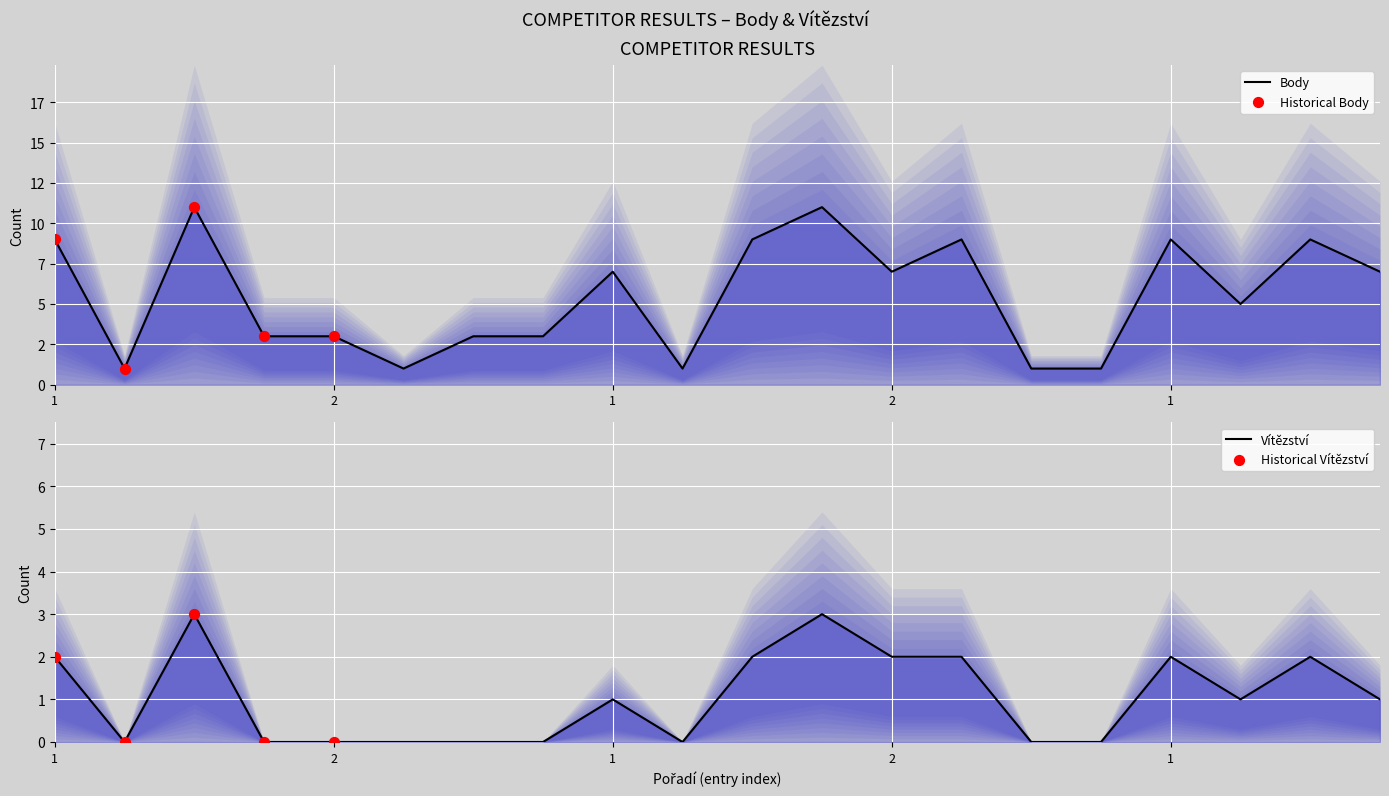

Which series has the largest Y range (max minus min)?

Body